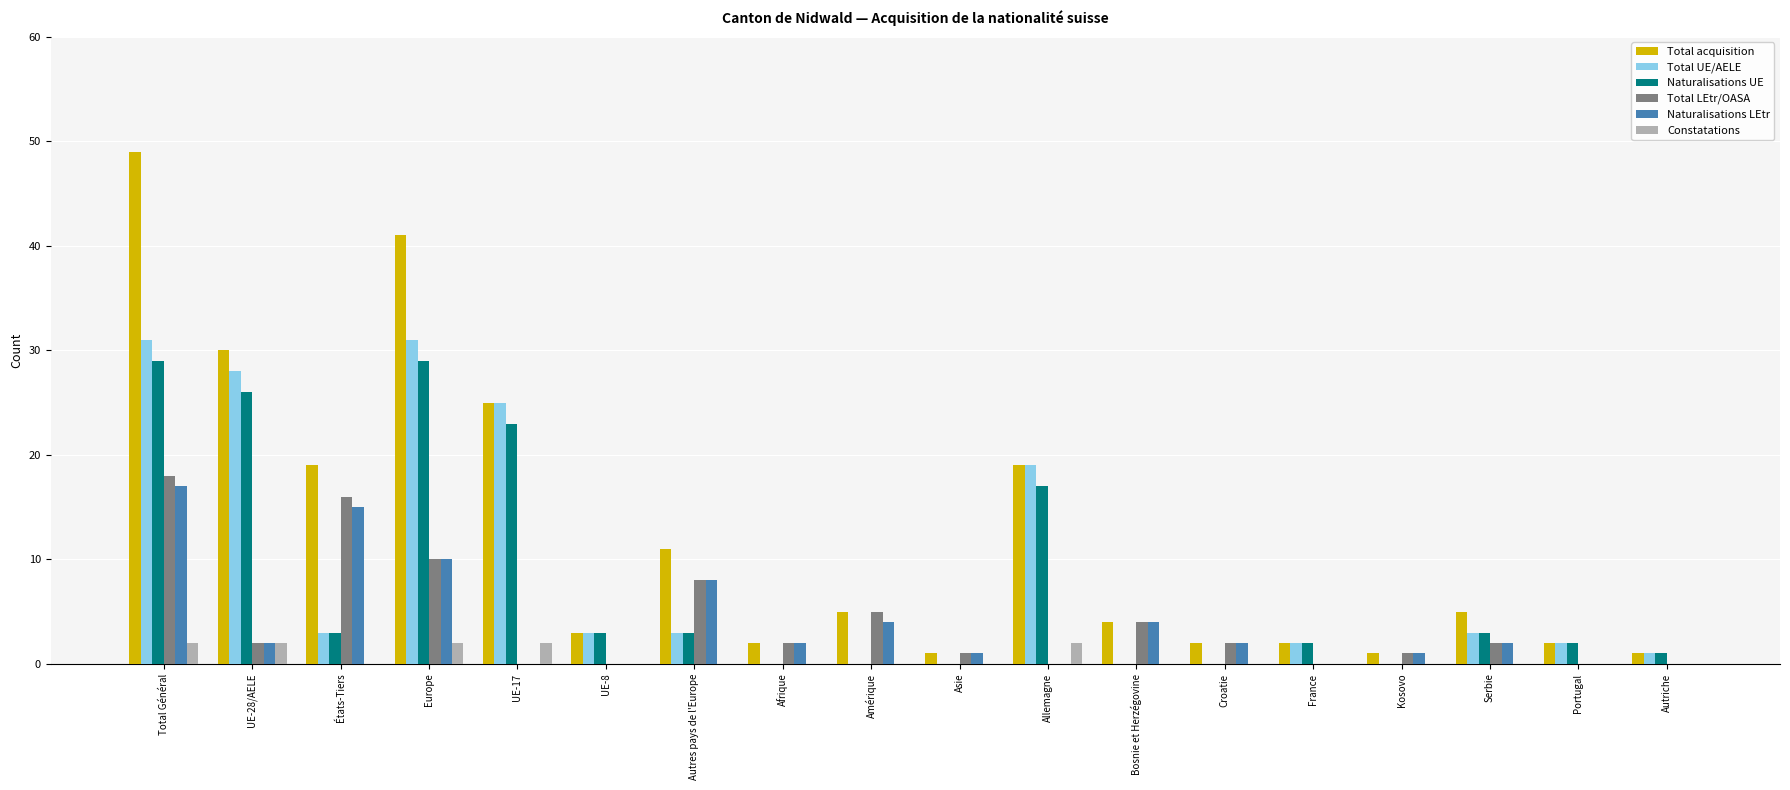

At which label is Naturalisations LEtr closest to 8?

Autres pays de l'Europe